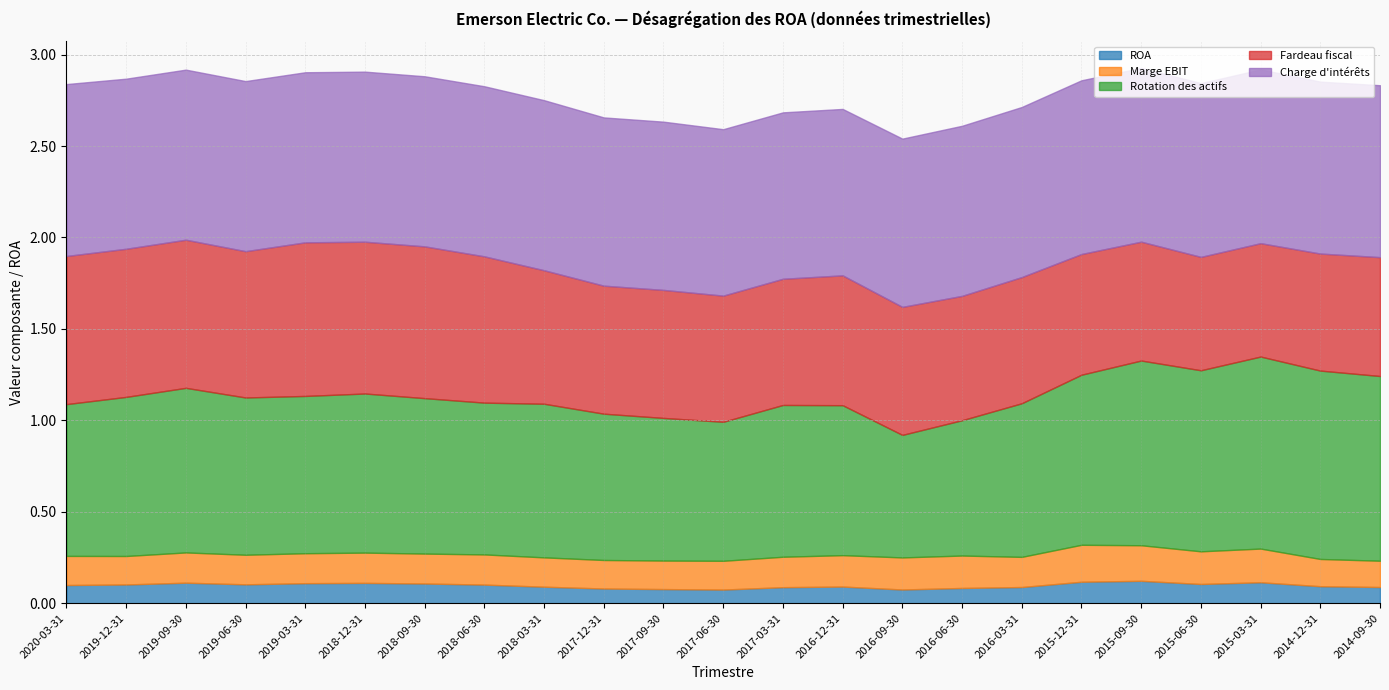

What is the difference between the highest and lowest values at 2015-12-31?

0.8